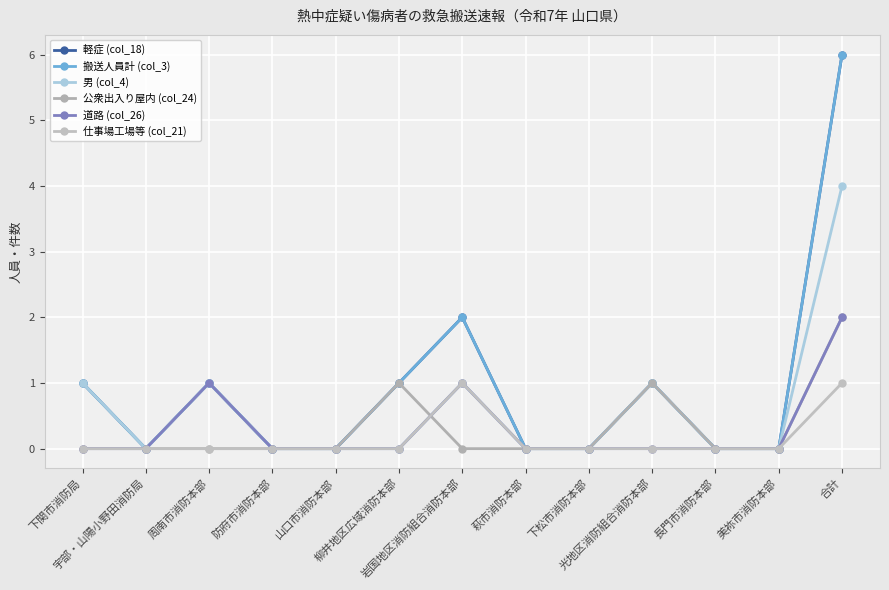

True or false: 道路 (col_26) has a value of -1 at 下関市消防局.

False